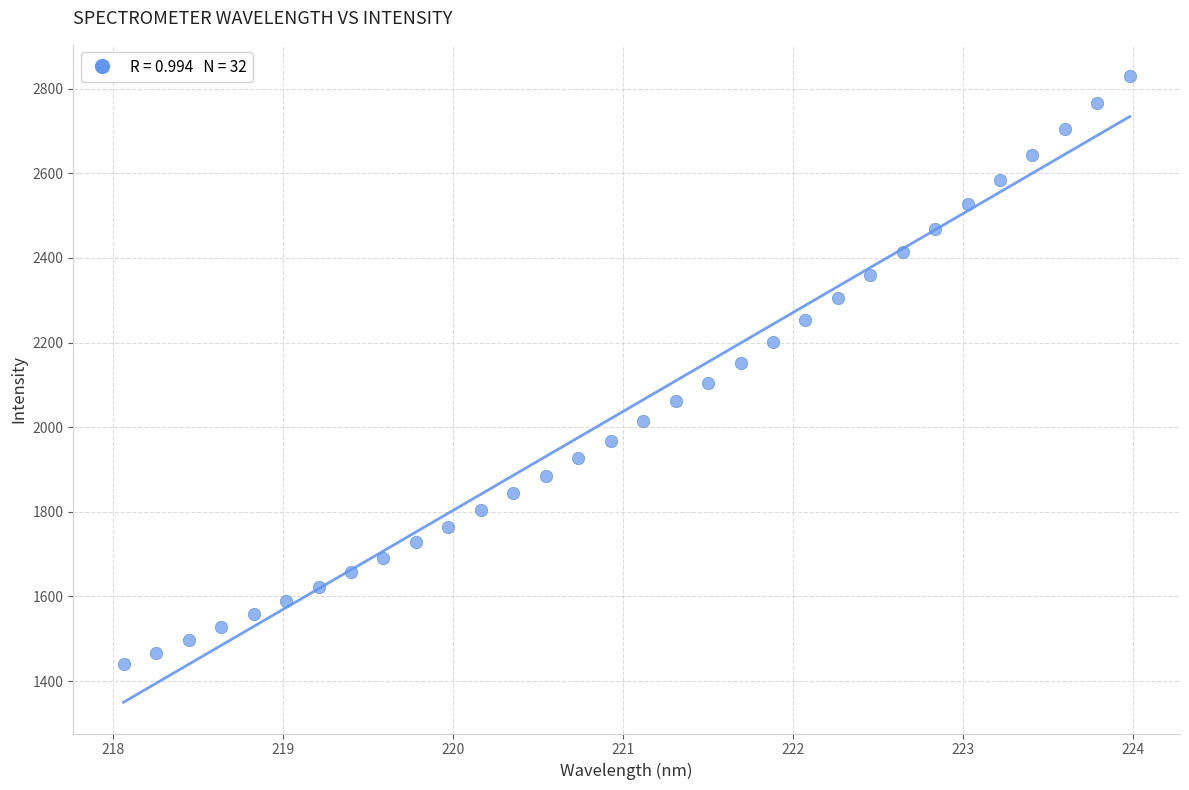

What is the range of Y values (max minus min)?

1388.9